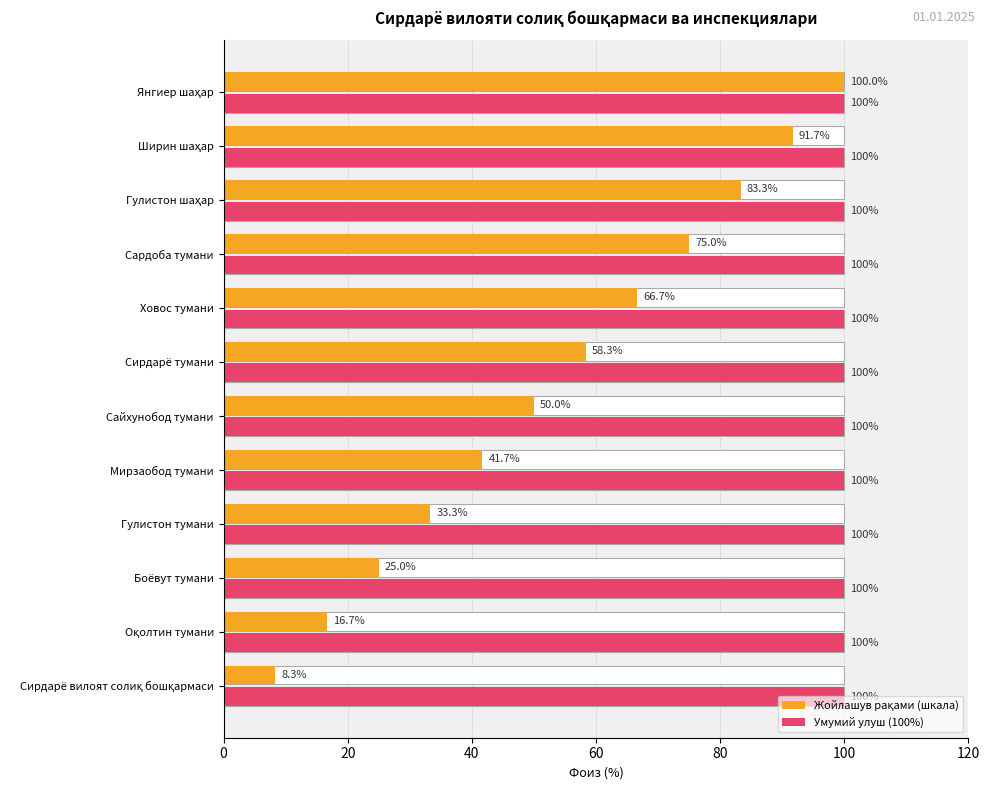

Is the value of Умумий улуш (100%) at 60 greater than the value of Жойлашув рақами (шкала) at 11?

No